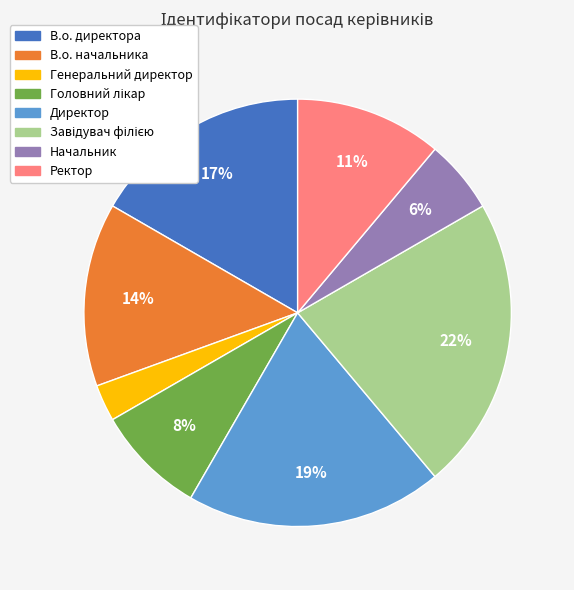

To the nearest percent, what portion does Ректор represent?

11%